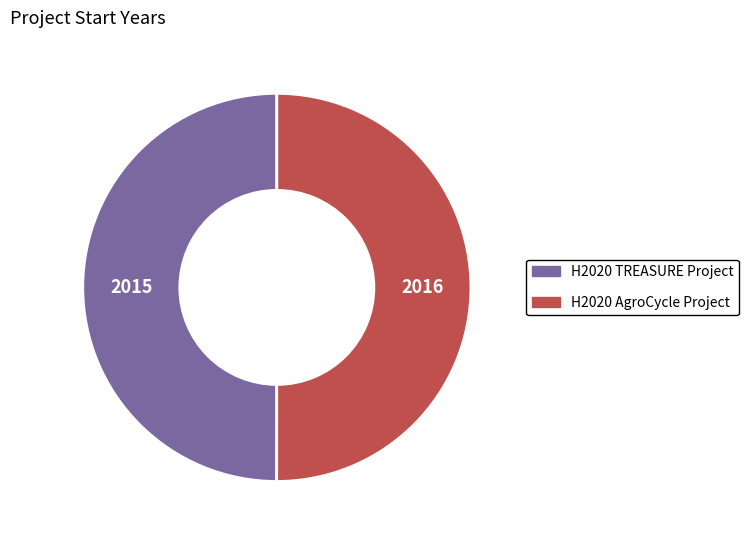

True or false: H2020 AgroCycle Project accounts for 50% of the total.

True